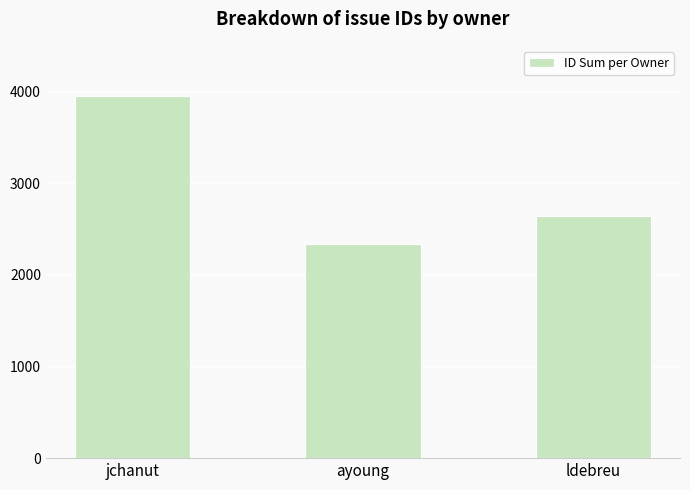

Between ldebreu and jchanut, which is larger?

jchanut